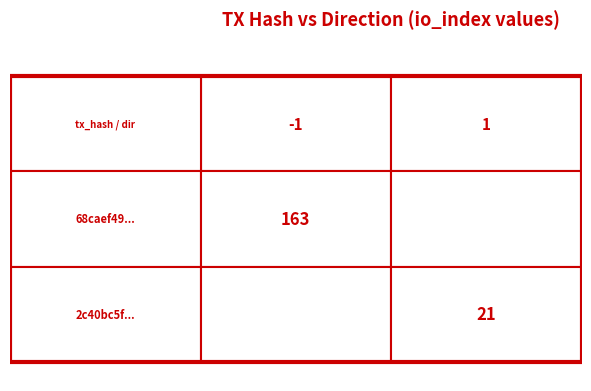

Is it true that 68caef497f84d4eb399b228ecdaa8671e98343a equals -1 at direction?

True